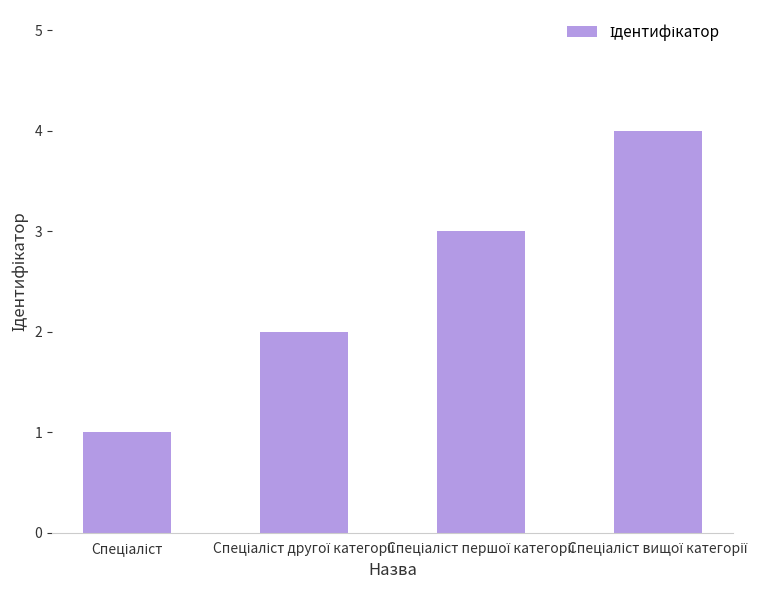

What is the greatest value displayed?

4